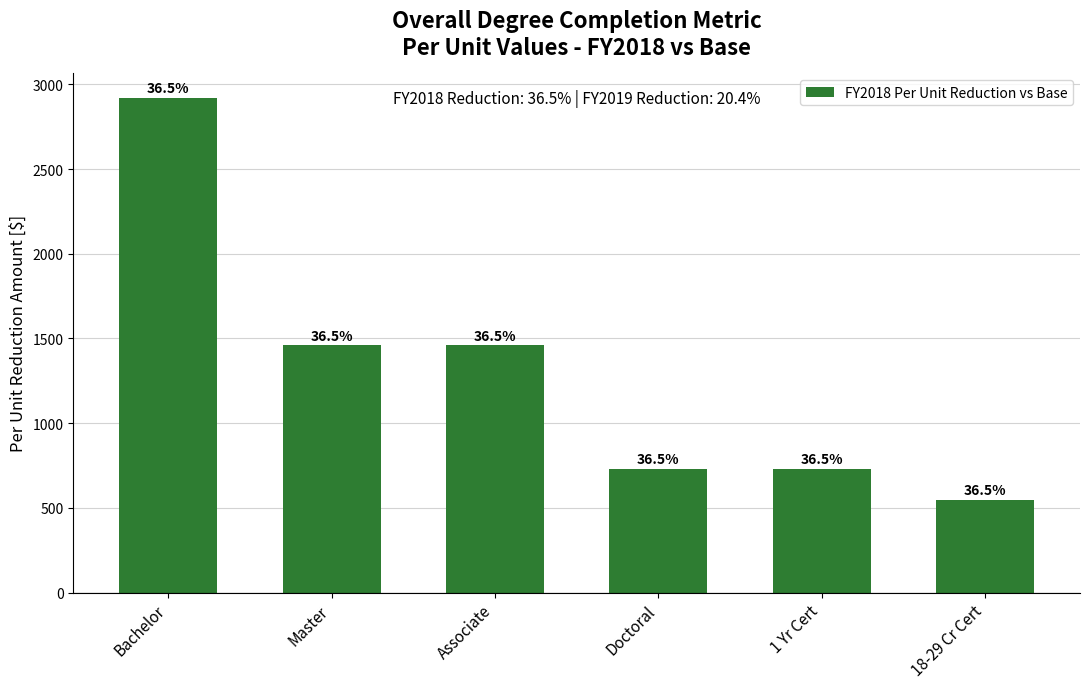

Are the bars grouped side by side (vs. stacked)?

No